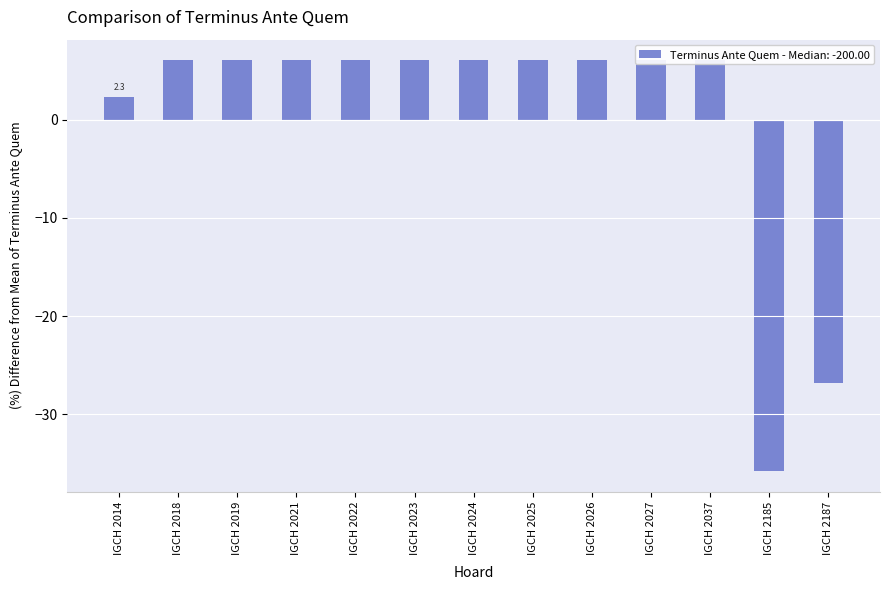

Reading left to right, list all the values displayed in this chart.

IGCH 2014=2.3	IGCH 2018=6.0	IGCH 2019=6.0	IGCH 2021=6.0	IGCH 2022=6.0	IGCH 2023=6.0	IGCH 2024=6.0	IGCH 2025=6.0	IGCH 2026=6.0	IGCH 2027=6.0	IGCH 2037=6.0	IGCH 2185=-35.8	IGCH 2187=-26.9